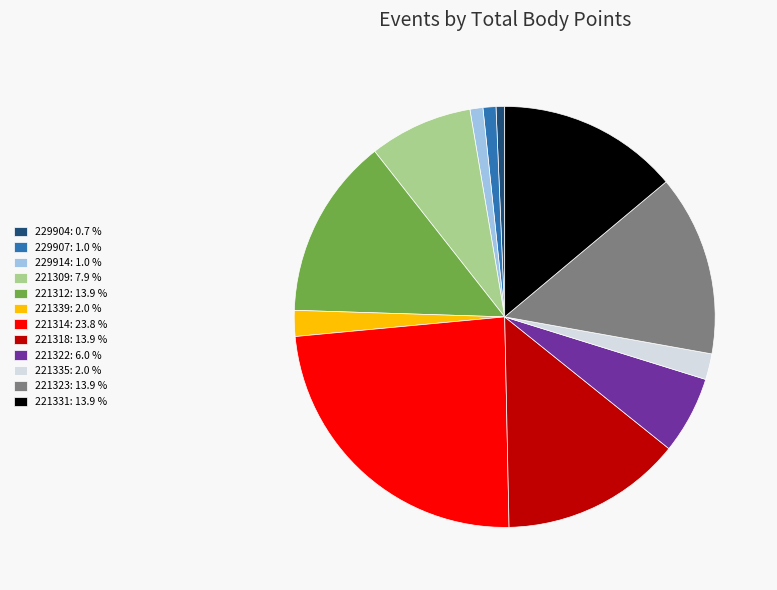

Is there a majority slice in this chart?

No